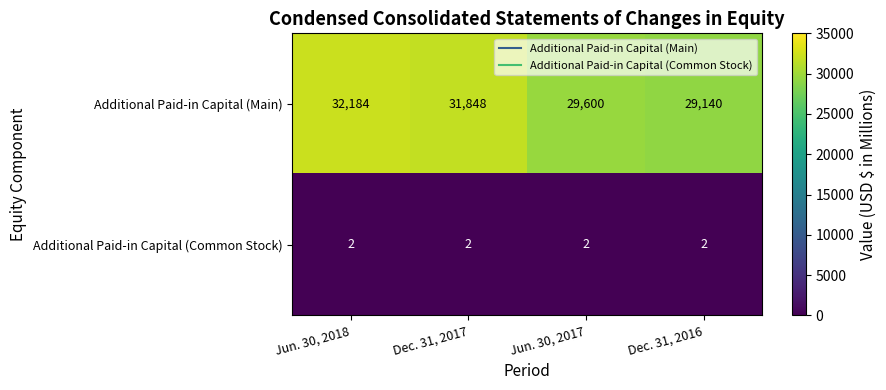

Which label corresponds to the largest value in the chart?

Jun. 30, 2018